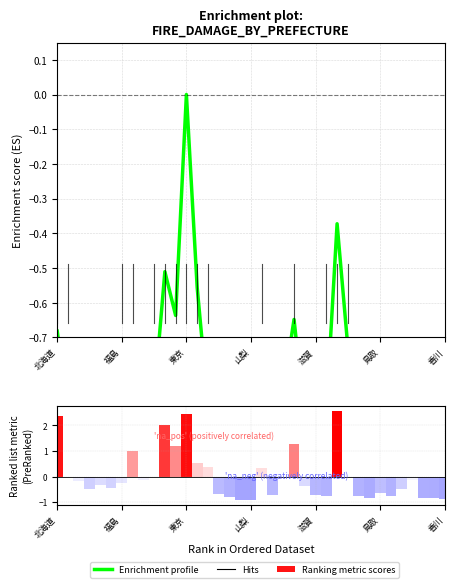

What value does the Enrichment profile series have at 34?

-0.9